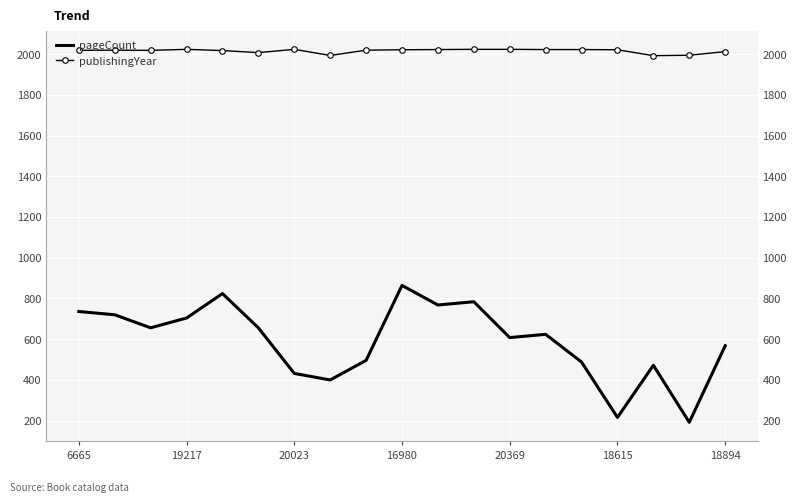

True or false: pageCount has a value of 624 at 13.

True